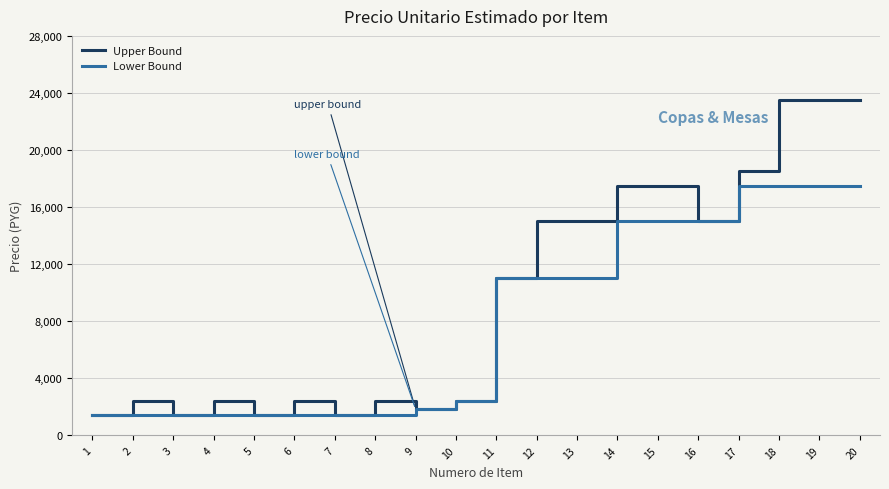

Reading left to right, extract all data points from this chart.

Upper Bound: 1=1400	2=2400	3=1400	4=2400	5=1400	6=2400	7=1400	8=2400	9=1850	10=2400	11=11000	12=15000	13=15000	14=17500	15=17500	16=15000	17=18500	18=23500	19=23500	20=23500
Lower Bound: 1=1400	2=1400	3=1400	4=1400	5=1400	6=1400	7=1400	8=1400	9=1850	10=2400	11=11000	12=11000	13=11000	14=15000	15=15000	16=15000	17=17500	18=17500	19=17500	20=17500